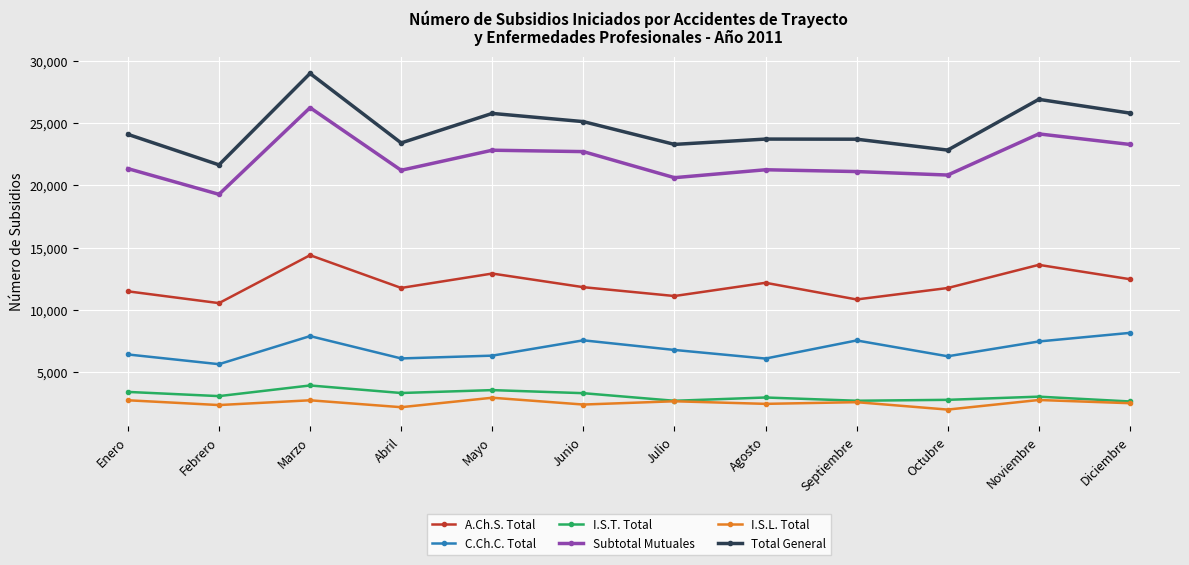

True or false: Subtotal Mutuales and A.Ch.S. Total intersect in this chart.

False